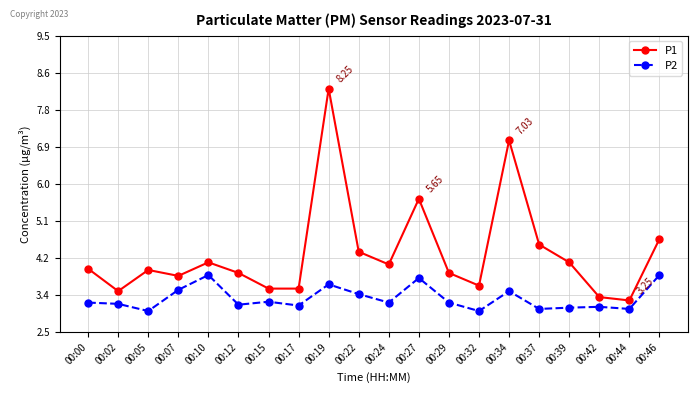

Between 00:34 and 00:42, which series saw the biggest shift?

P1